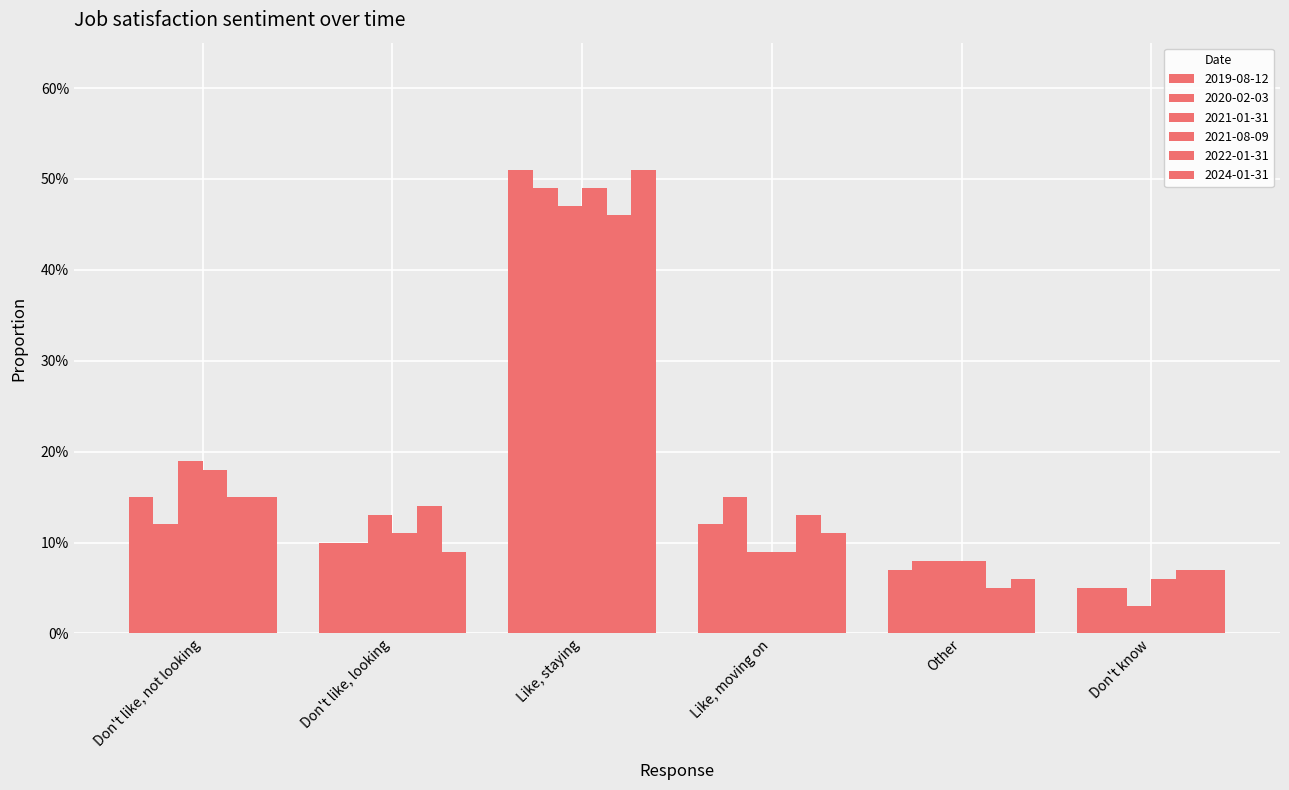

Are the bars grouped side by side (vs. stacked)?

Yes